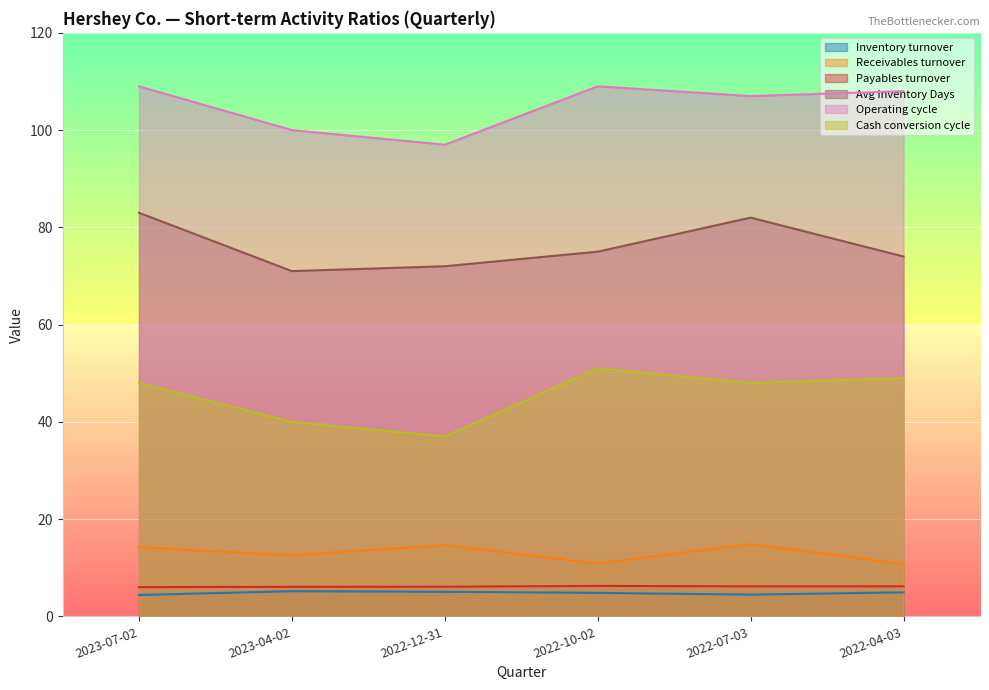

Which has a higher value, 2022-07-03 or 2023-07-02?

2022-07-03